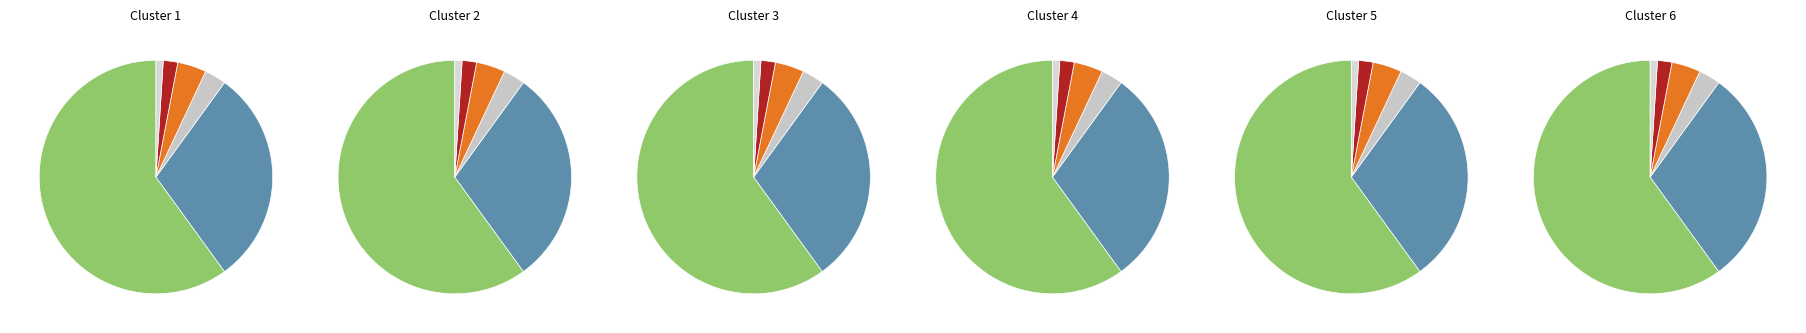

Which series has the widest spread of values?

Low